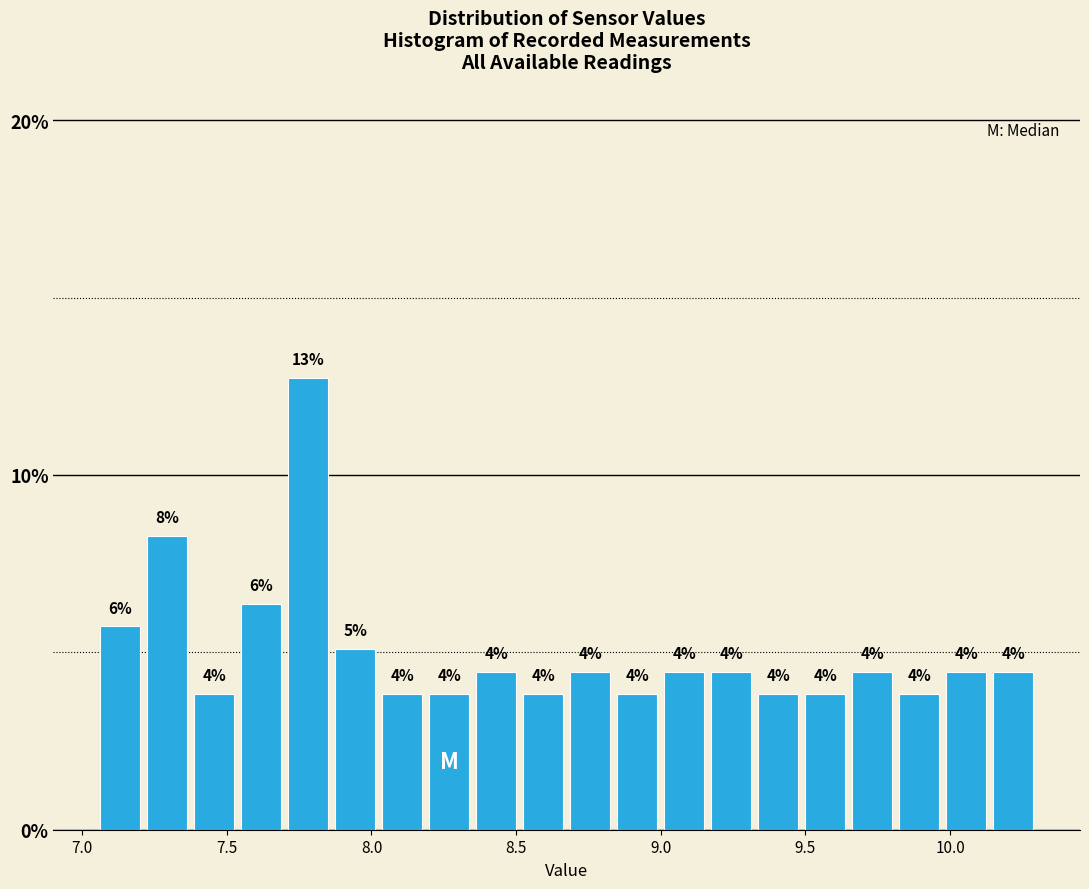

Around what value on the x-axis is the tallest bar? Give the approximate position of its centre, as read against the axis.

7.80